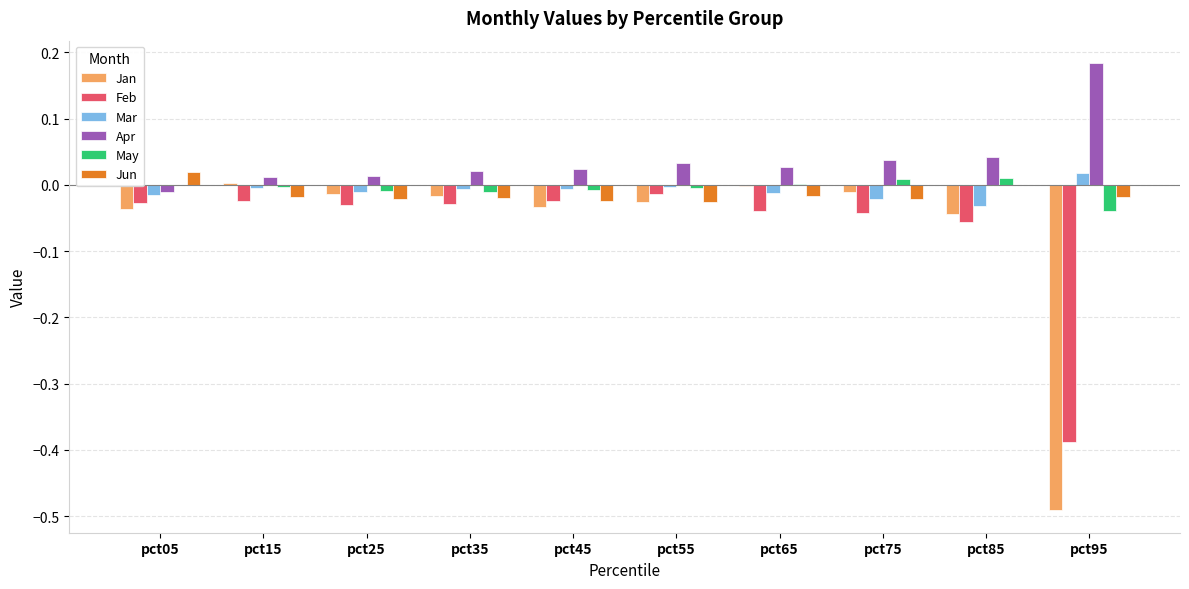

Is the value of May at pct05 greater than the value of Apr at pct85?

No